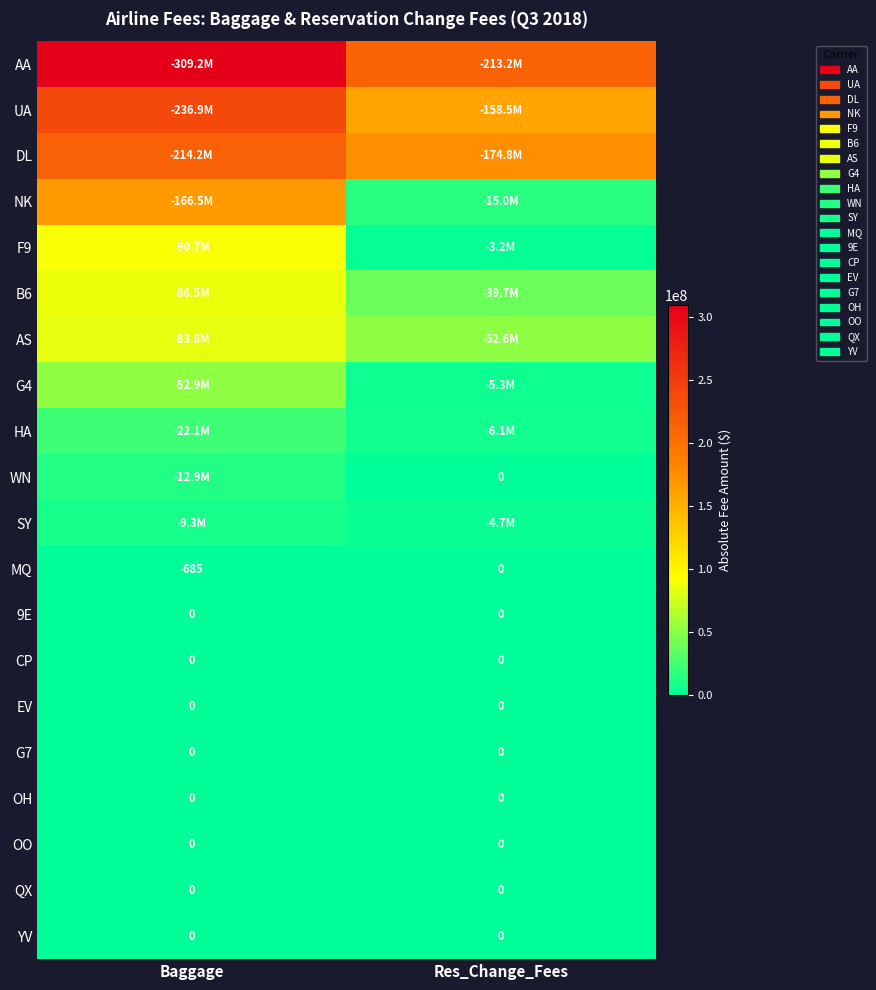

Is the value of OH at Res_Change_Fees greater than the value of QX at Res_Change_Fees?

No